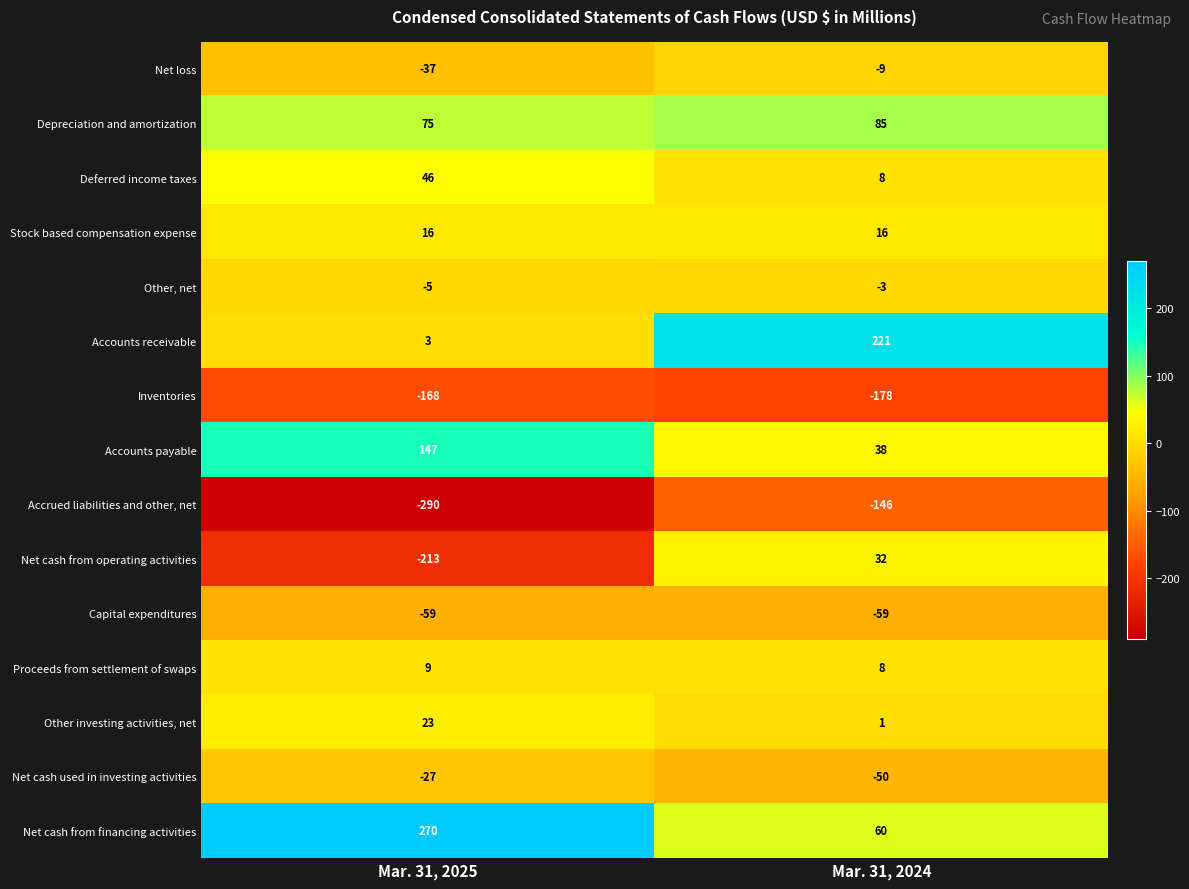

How many distinct data groups are displayed?

15